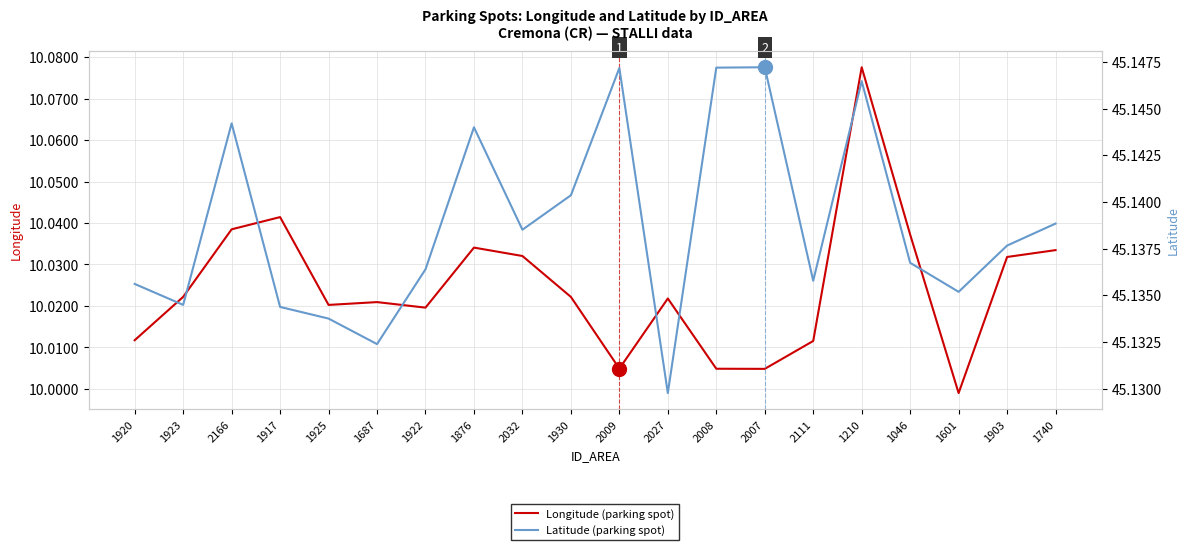

How many distinct data groups are displayed?

2